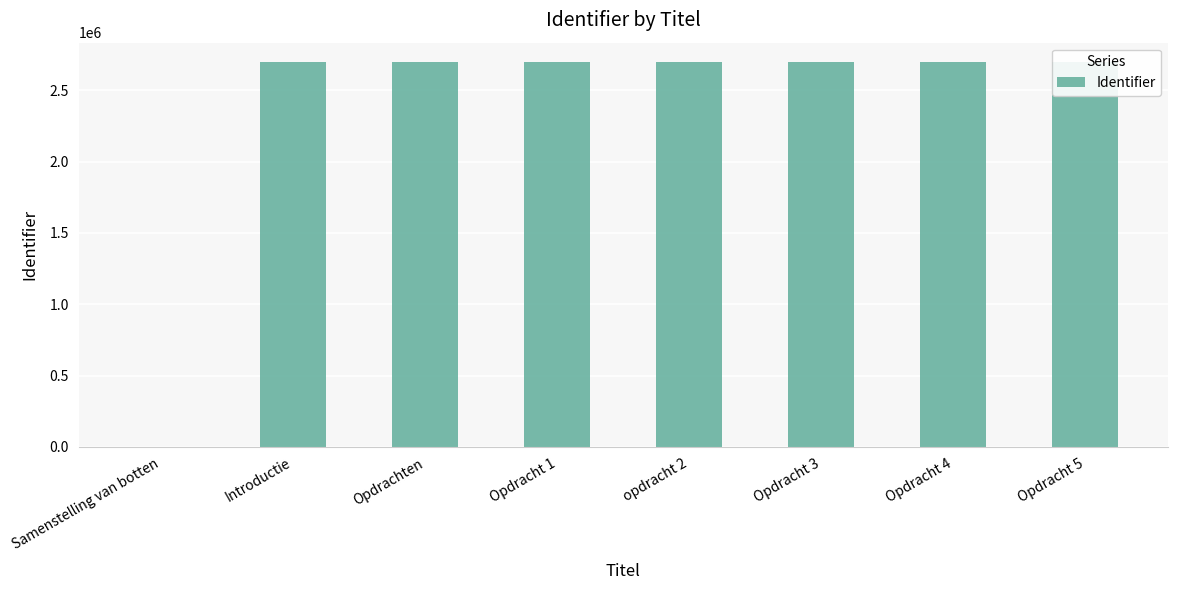

List the labels in order of value, largest first.

Opdracht 5, Opdracht 4, Opdracht 3, opdracht 2, Opdracht 1, Opdrachten, Introductie, Samenstelling van botten